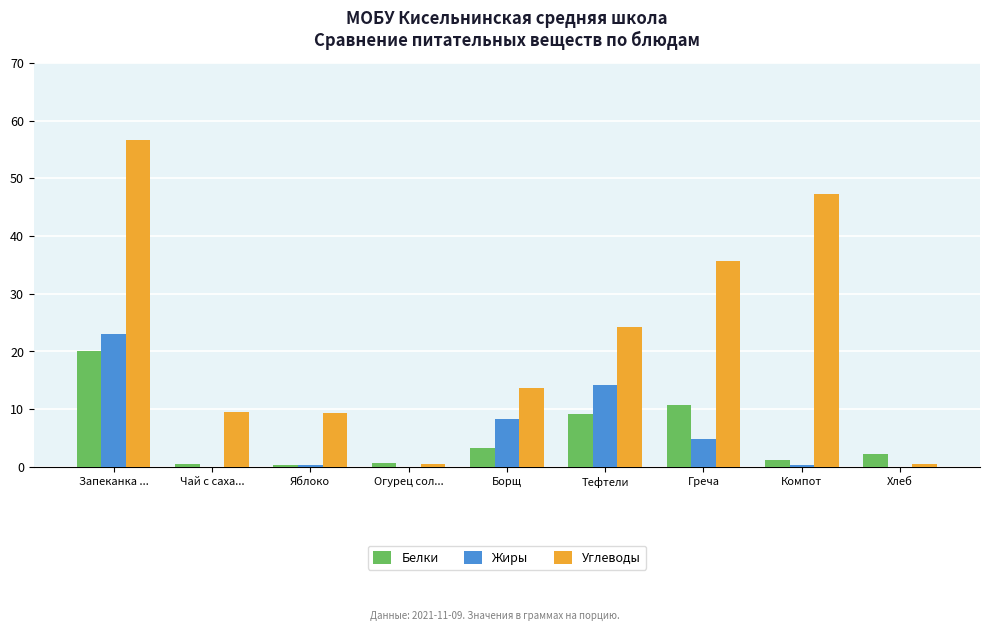

Count the number of data series in this chart.

3